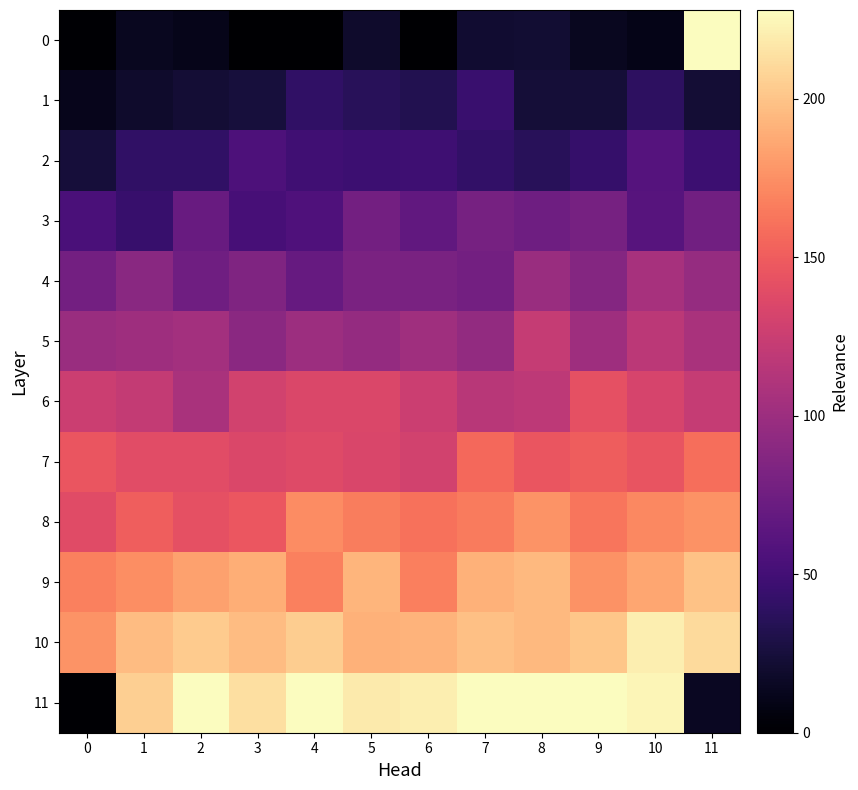

At which category is the sum across all series the highest?

10